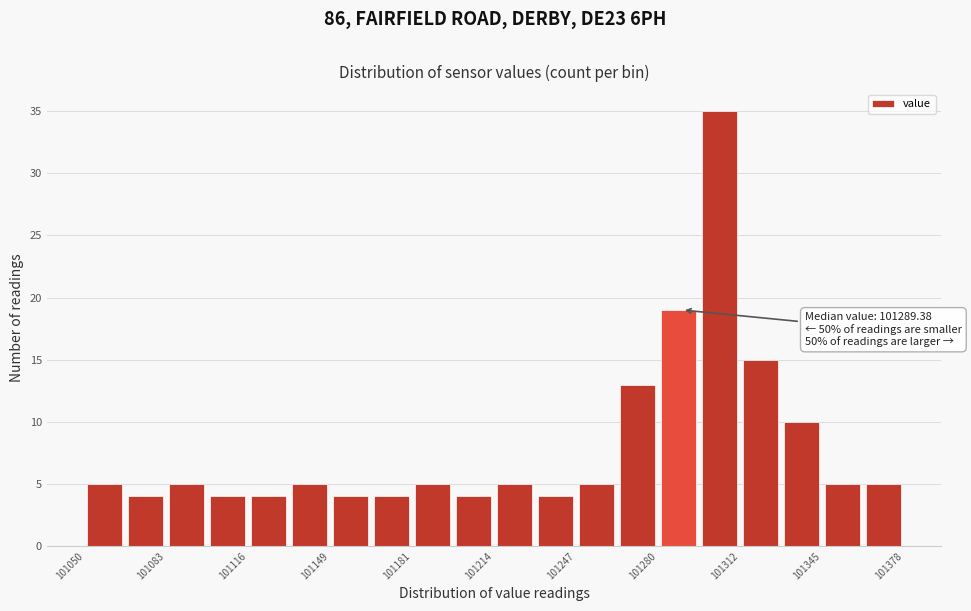

Around what value on the x-axis is the tallest bar? Give the approximate position of its centre, as read against the axis.

101305